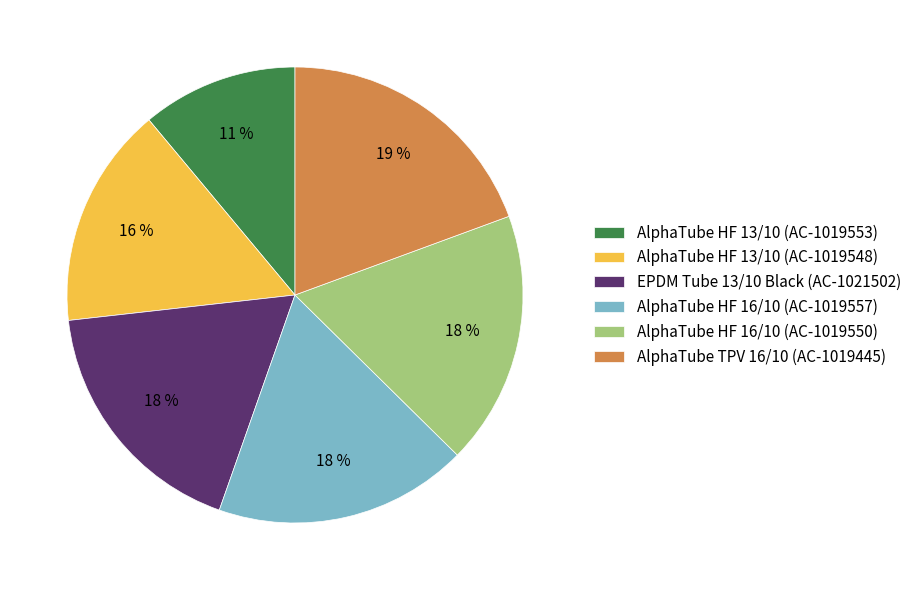

To the nearest percent, what portion does AlphaTube HF 16/10 (AC-1019550) represent?

18%